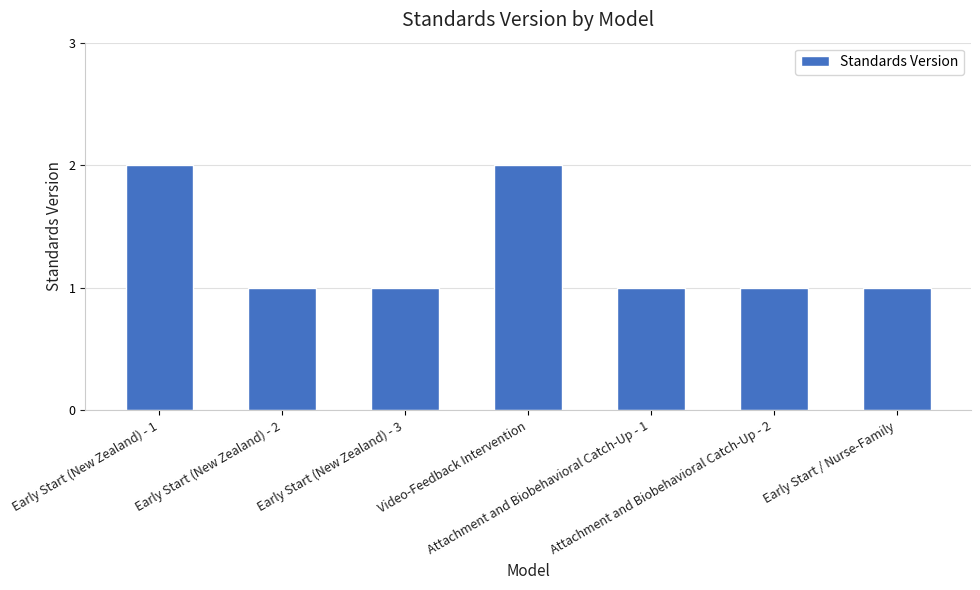

Are the bars grouped side by side (vs. stacked)?

No